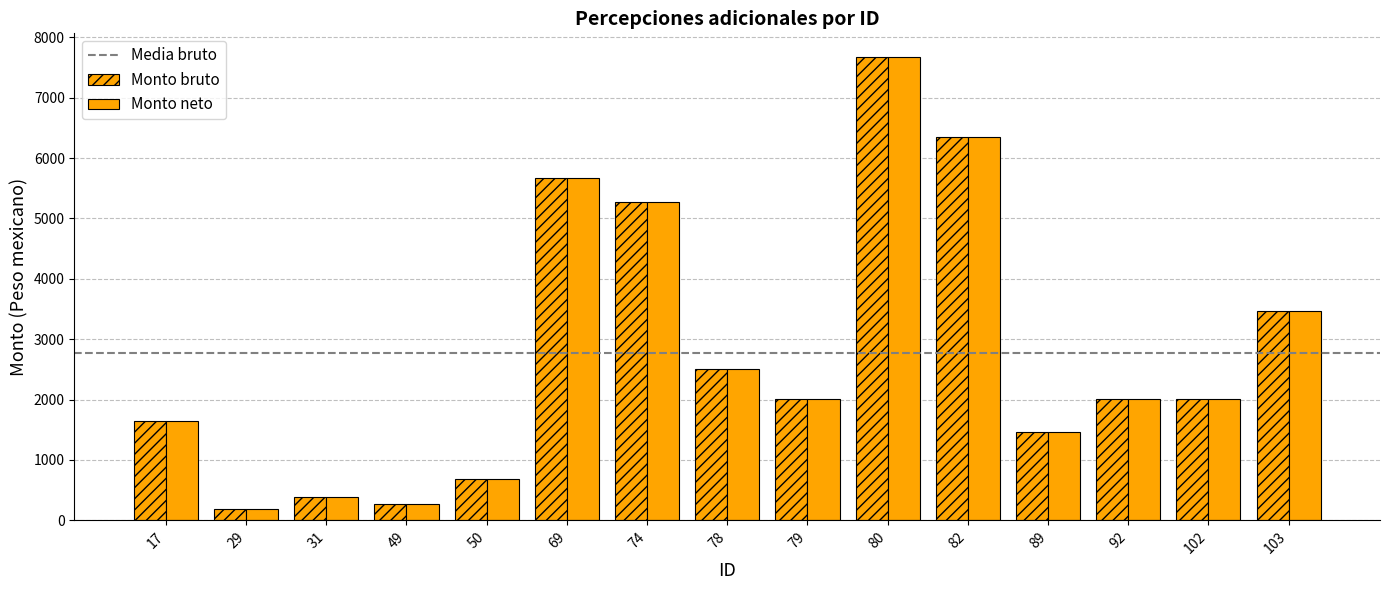

Rank the series by their maximum value, from highest to lowest.

Monto bruto, Monto neto